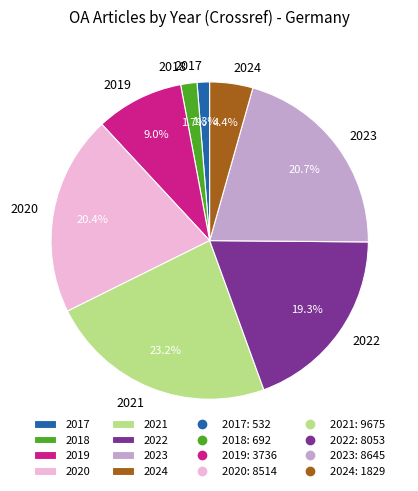

To the nearest percent, what is the average slice percentage?

12%